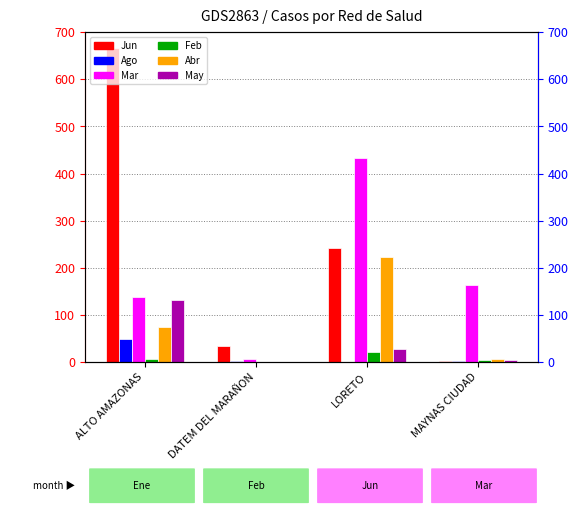

What is the sum of the Feb values at DATEM DEL MARAÑON and LORETO?

21